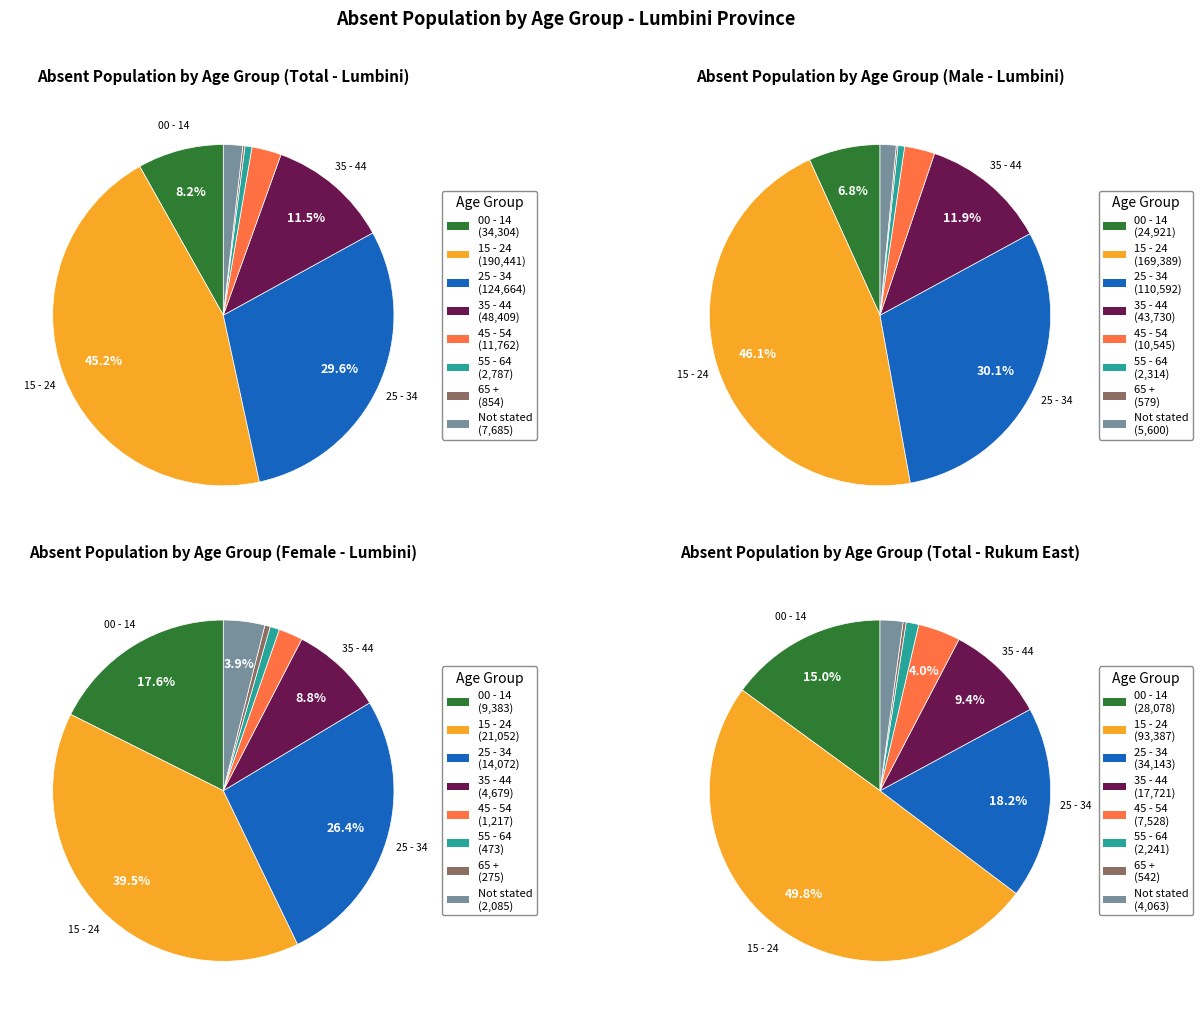

Is All Ages the majority of the pie?

No